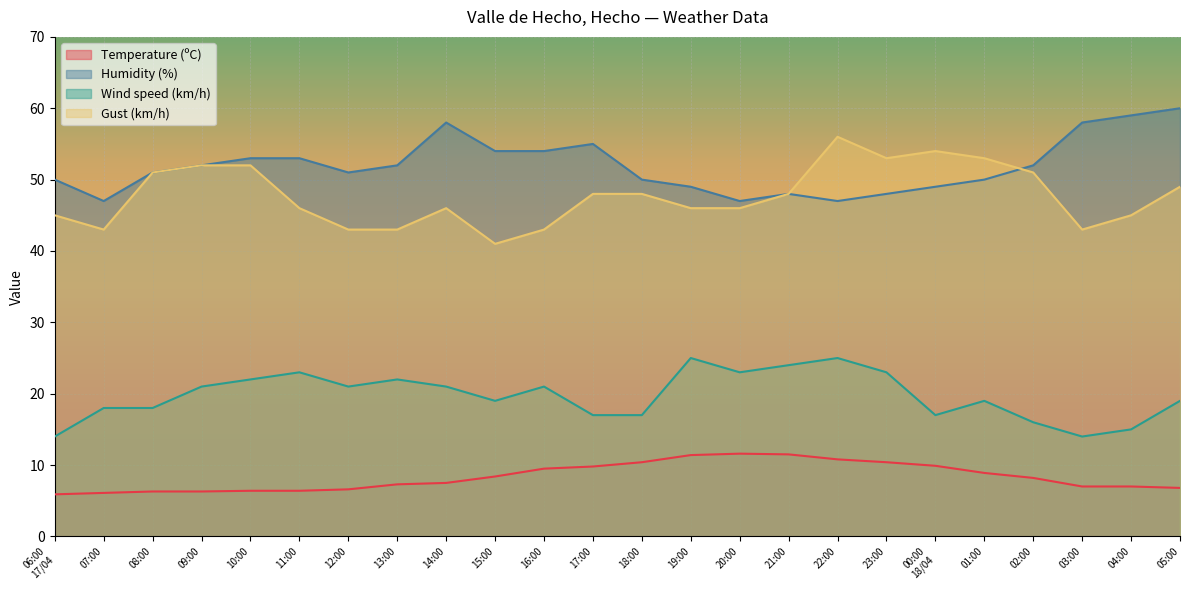

Which has a higher value, 04:00 or 16:00?

16:00